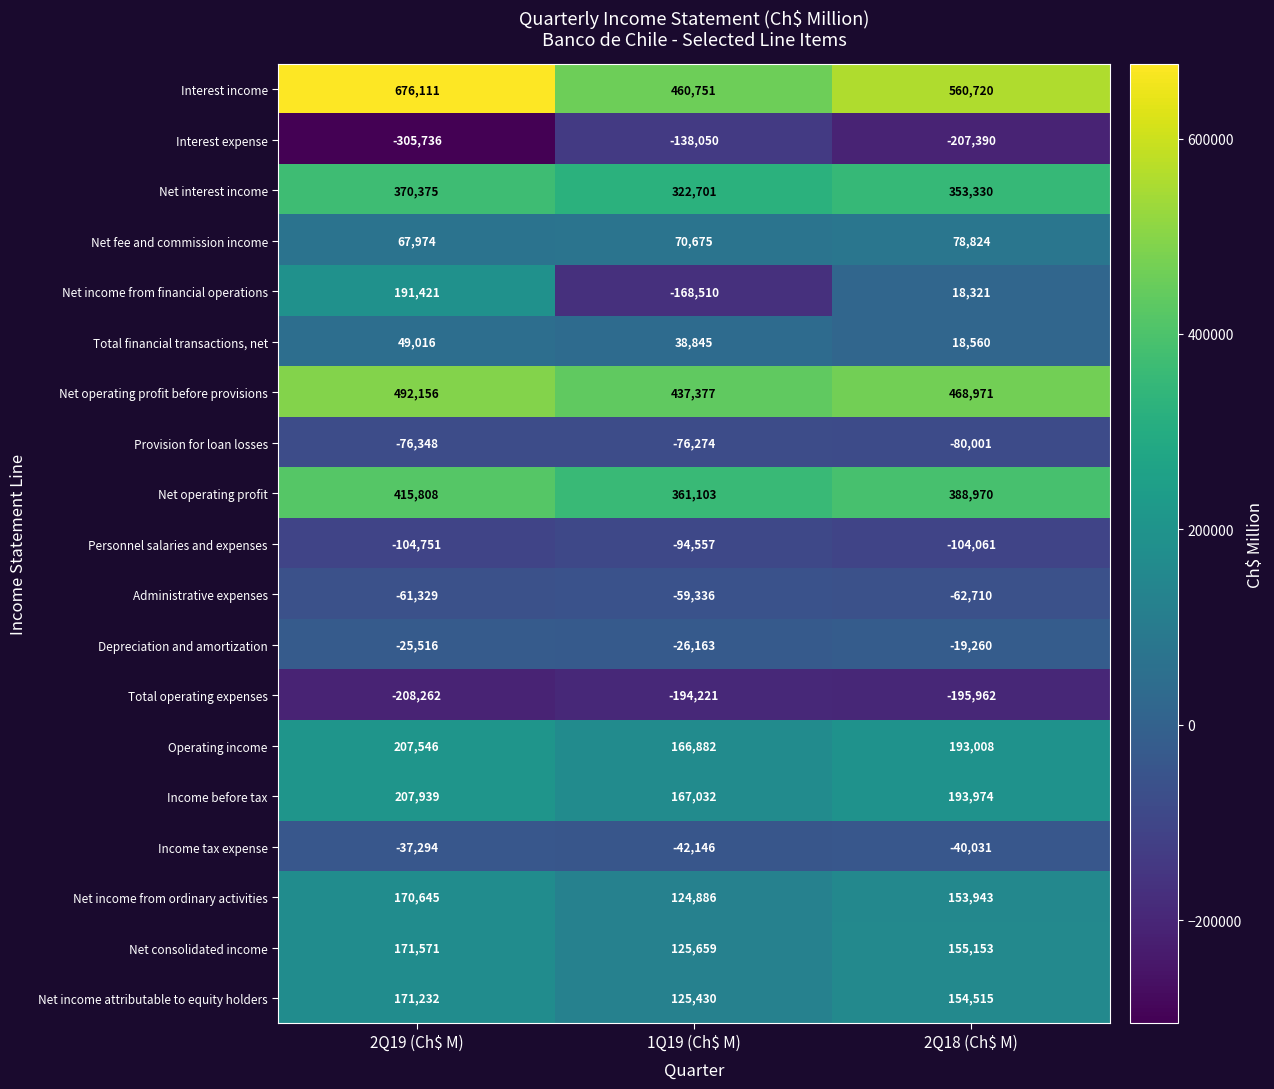

What is the approximate value of Interest expense at 1Q19 (Ch$ M)?

-138050